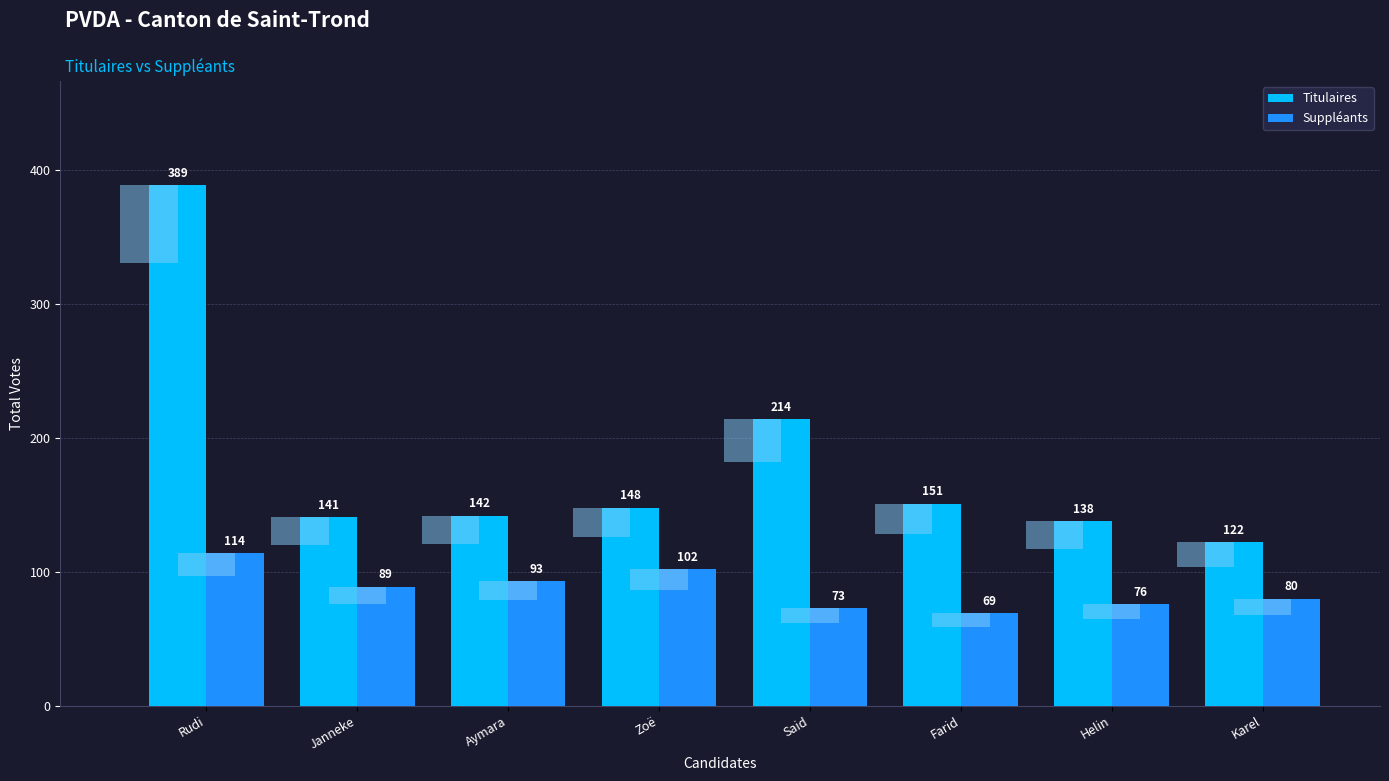

What position from the left is Rudi?

1